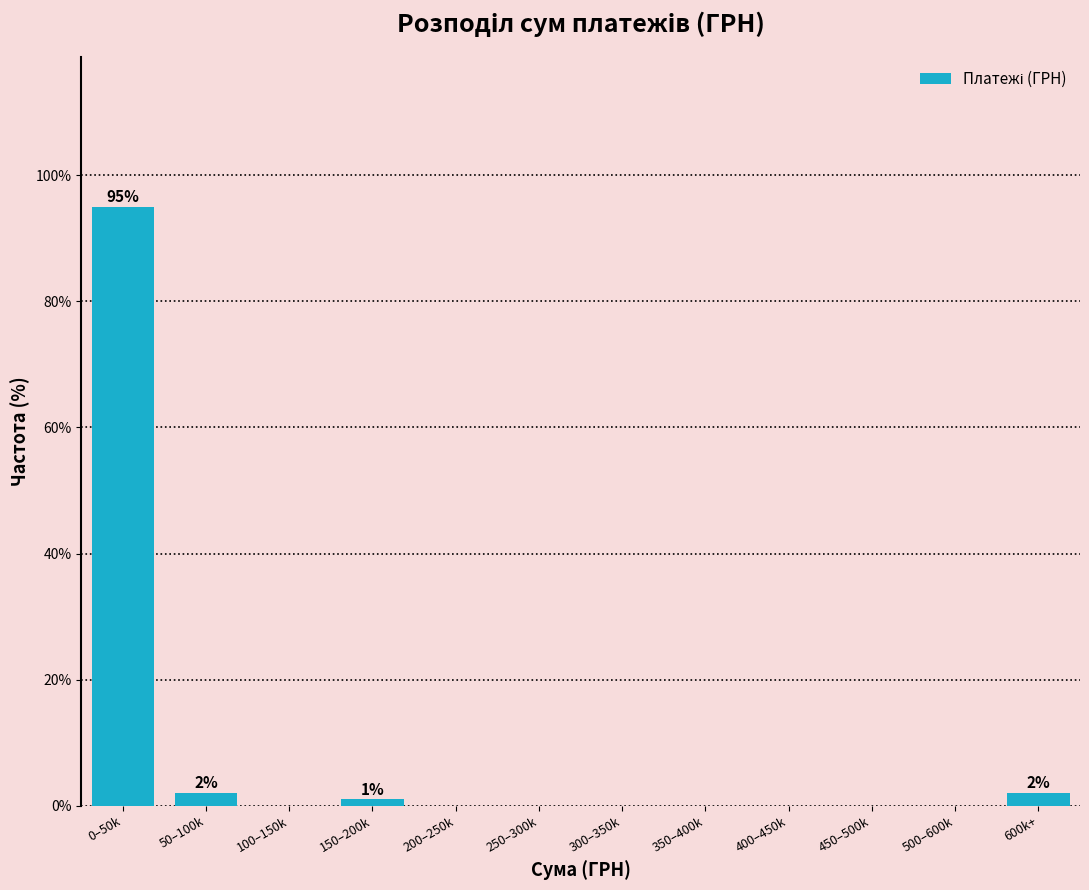

Reading right to left, list all the values displayed in this chart.

600k+=2	500–600k=0	450–500k=0	400–450k=0	350–400k=0	300–350k=0	250–300k=0	200–250k=0	150–200k=1	100–150k=0	50–100k=2	0–50k=95